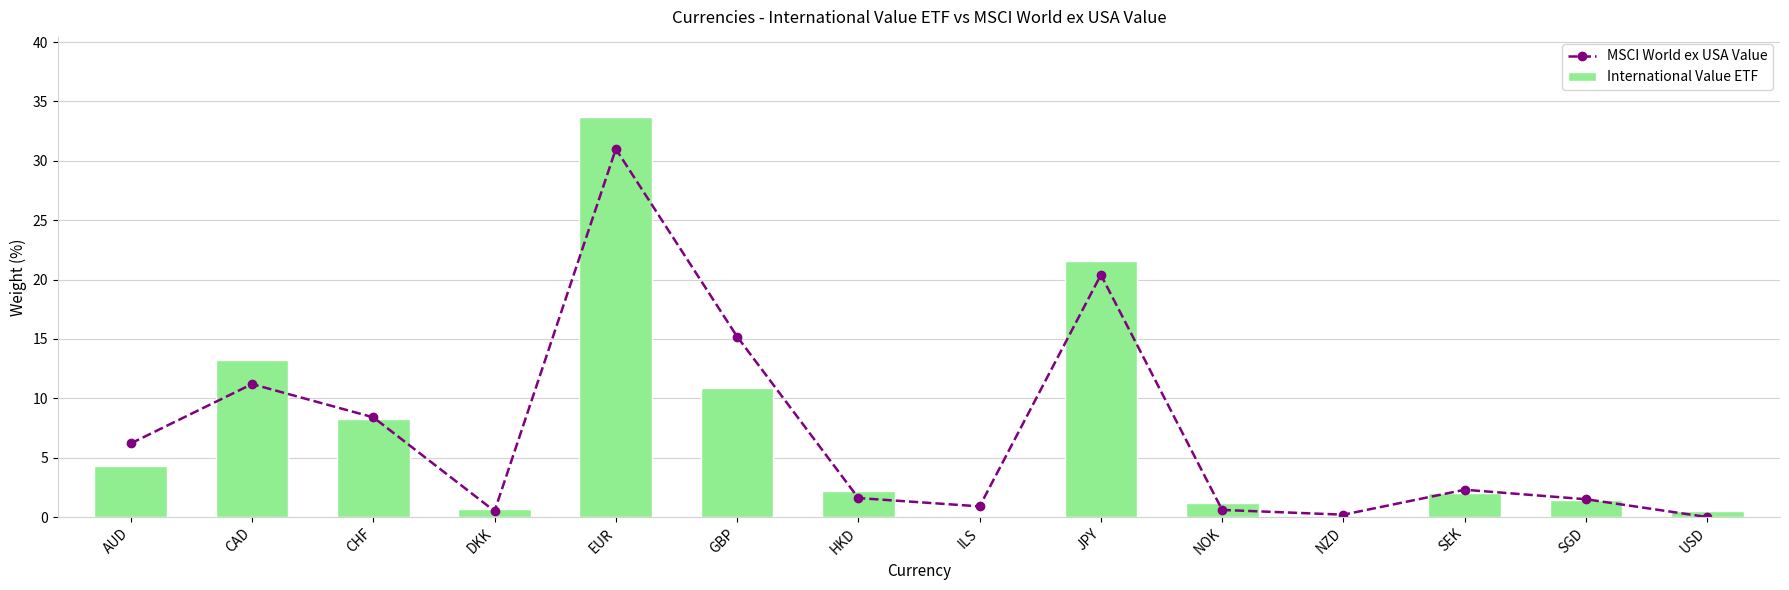

Is it true that International Value ETF equals 10.9 at GBP?

True